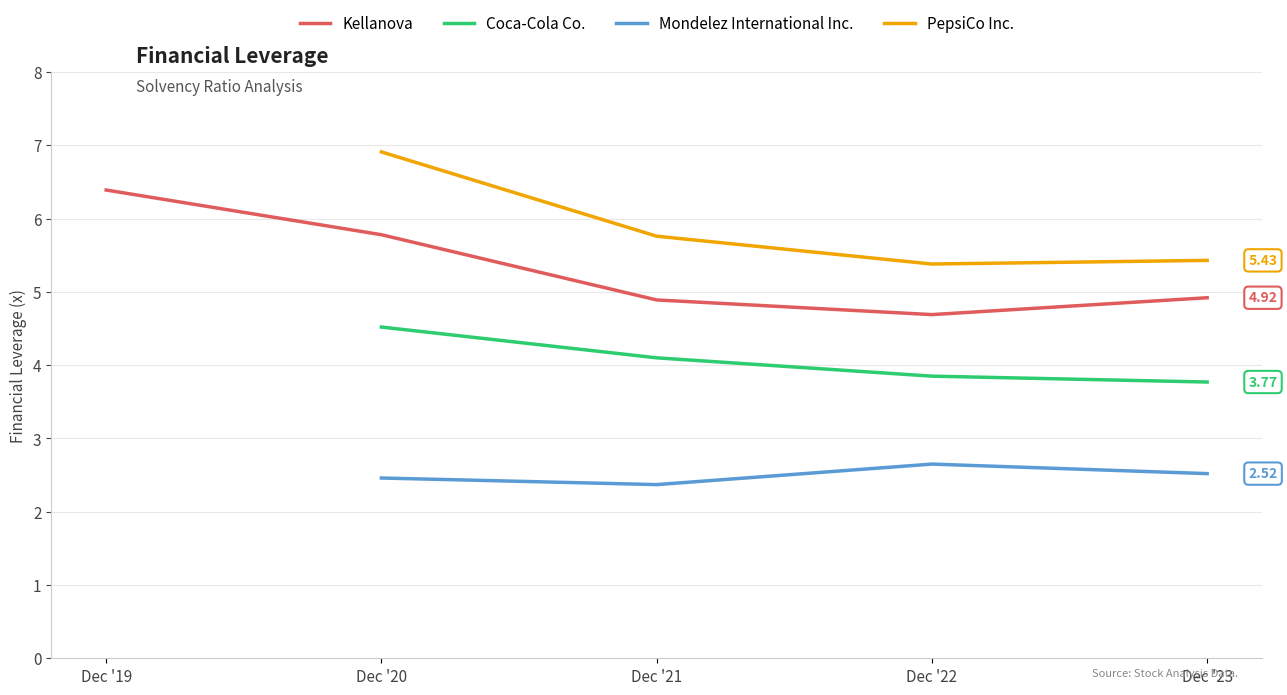

True or false: Mondelez International Inc. and PepsiCo Inc. intersect in this chart.

False